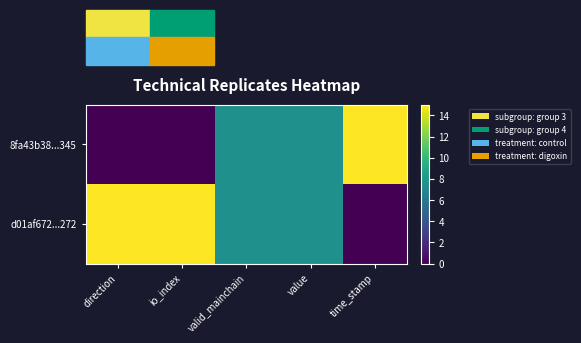

How many distinct data groups are displayed?

2